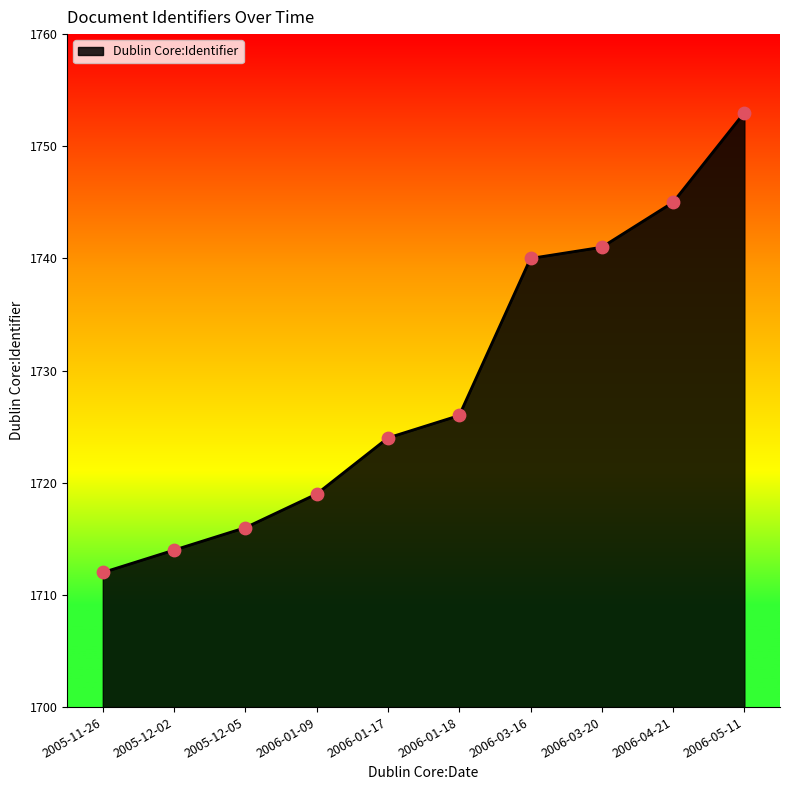

What is the change in value from 2005-12-02 to 2005-12-05?

+2